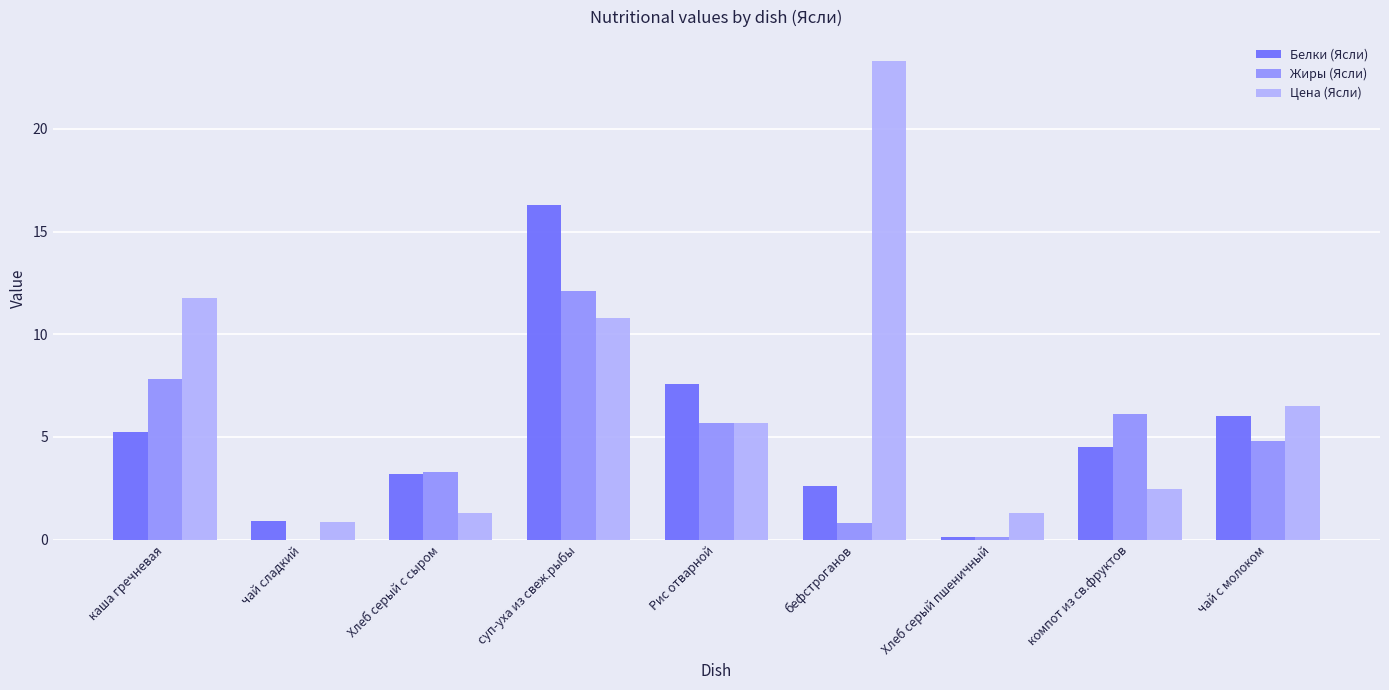

What value does the Жиры (Ясли) series have at чай с молоком?

4.8